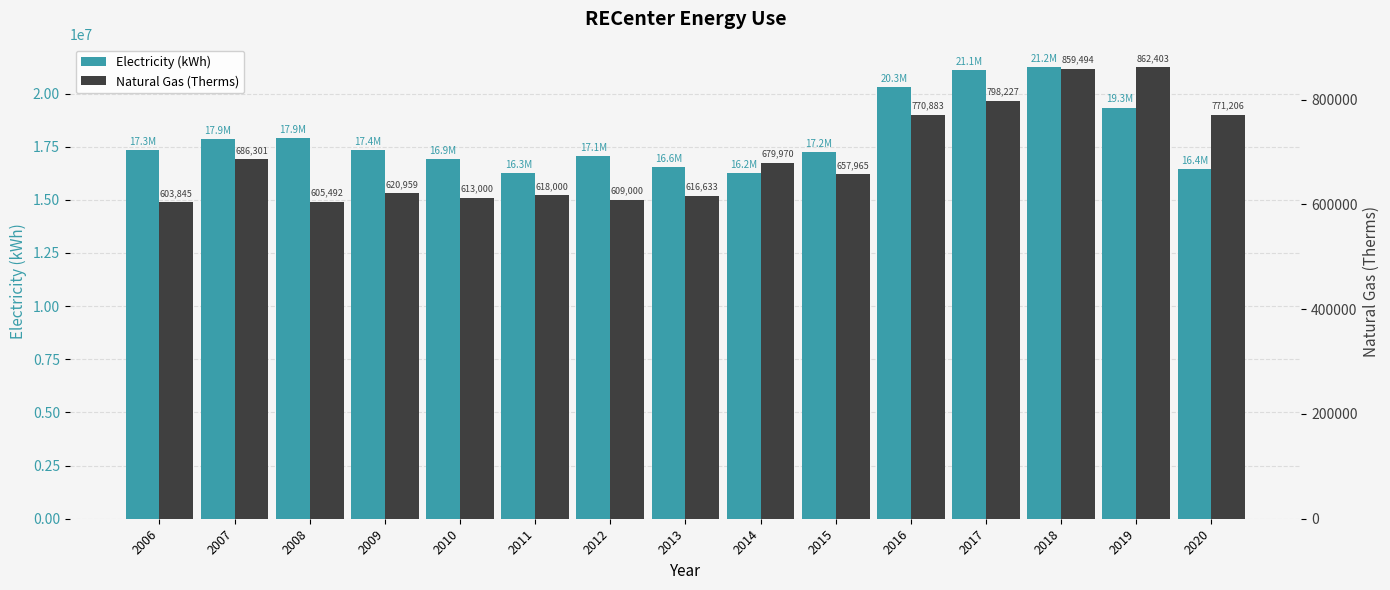

Which series has the widest spread of values?

Electricity (kWh)